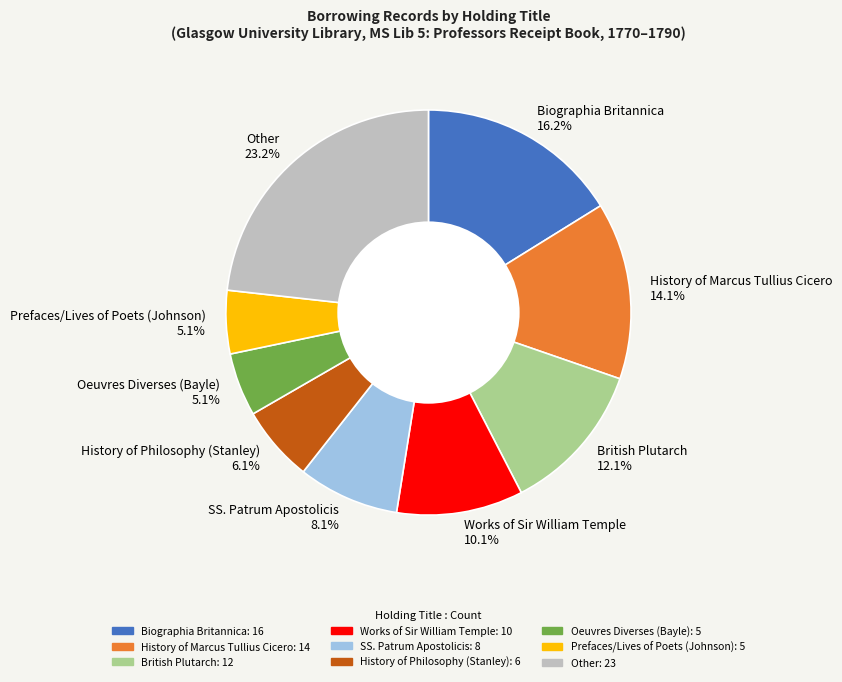

Which slice is the largest?

Other 23.2%